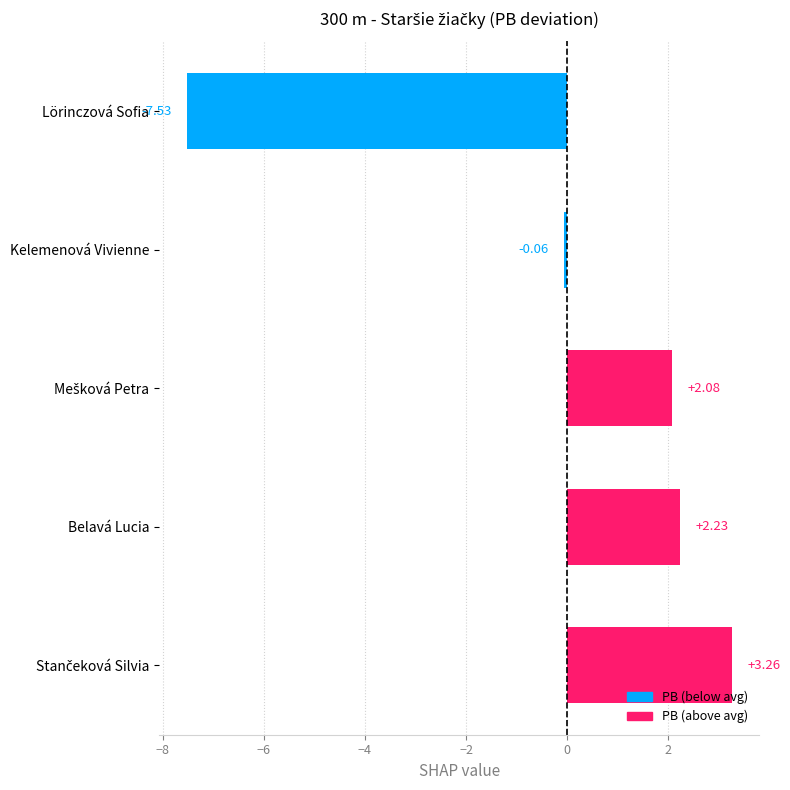

Which has a higher value, Lörinczová Sofia or Kelemenová Vivienne?

Kelemenová Vivienne